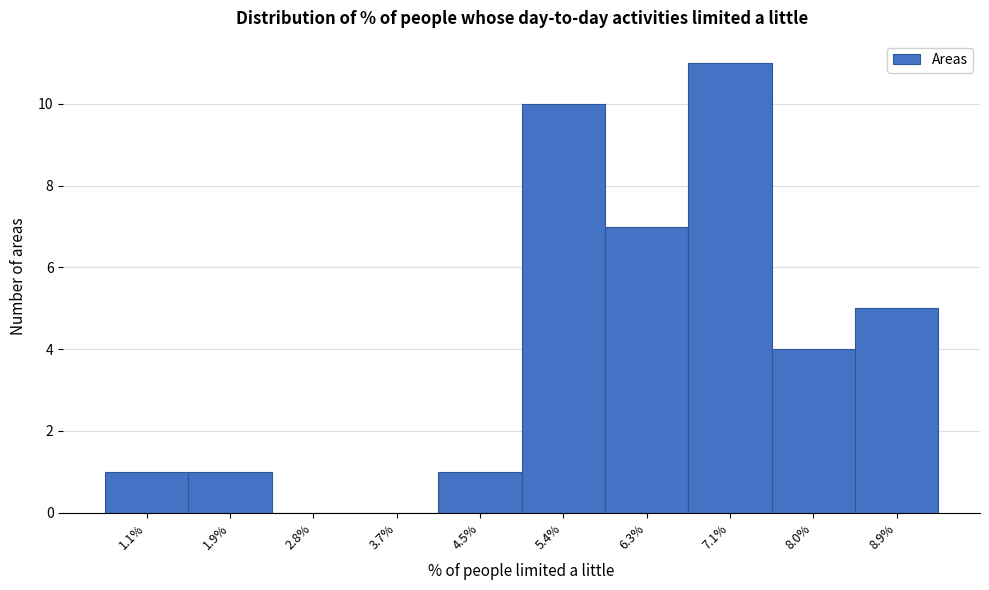

Reading left to right, transcribe this chart: for each bar, give the range it covers on the x-axis and its height. Neither the bar edges nor the heights are printed on the chart, so give them approximately, as read against the axes.

0.6 to 1.5: 1
1.5 to 2.4: 1
2.4 to 3.2: 0
3.2 to 4.1: 0
4.1 to 5.0: 1
5.0 to 5.8: 10
5.8 to 6.7: 7
6.7 to 7.6: 11
7.6 to 8.4: 4
8.4 to 9.3: 5